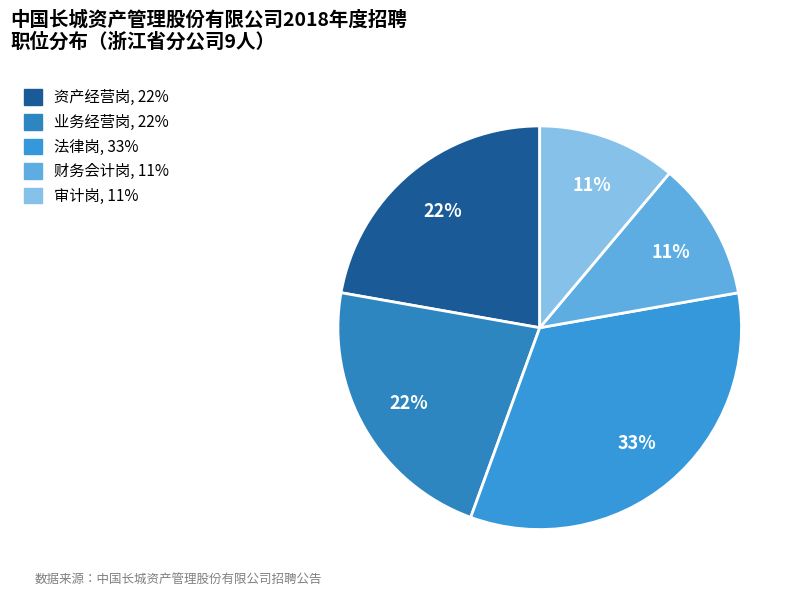

Combined, what portion of the pie is 资产经营岗 and 审计岗?

33.3%